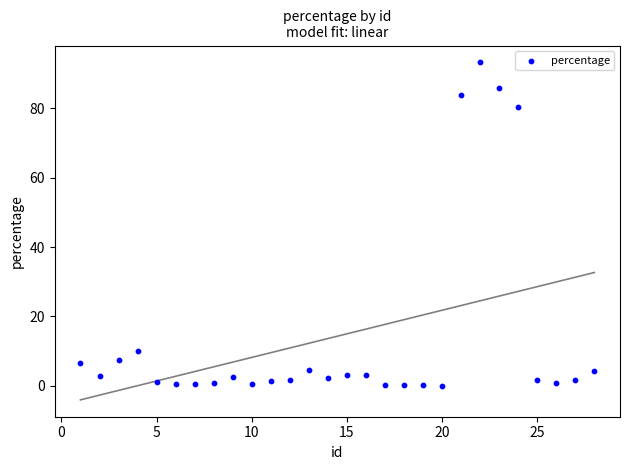

What Y value in the scatter plot is closest to 46?

80.3